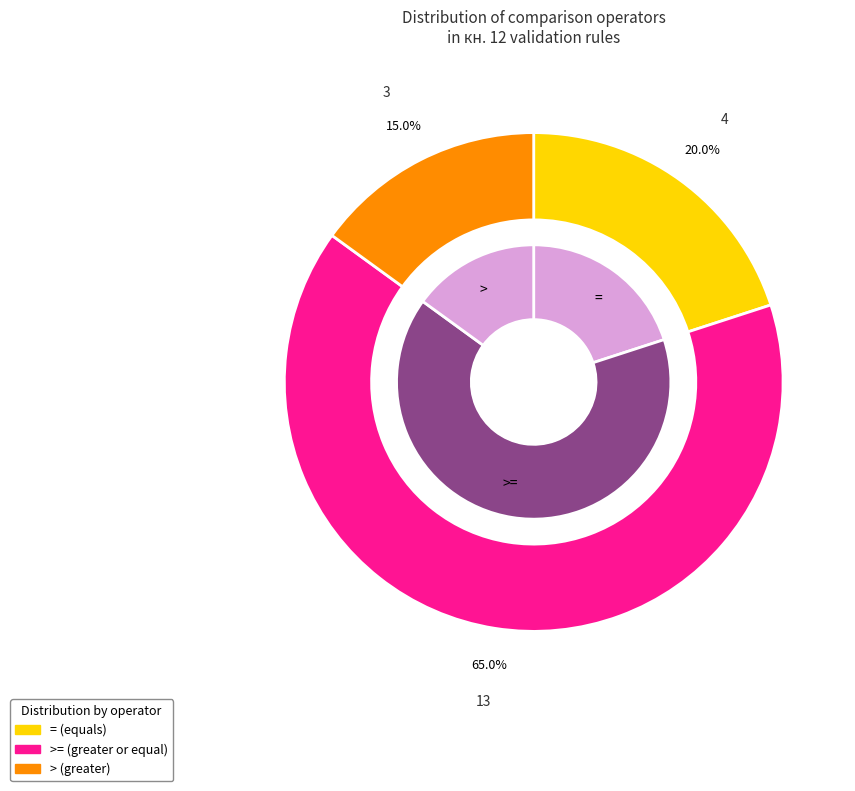

The >= slice represents 53% of the pie. True or false?

False